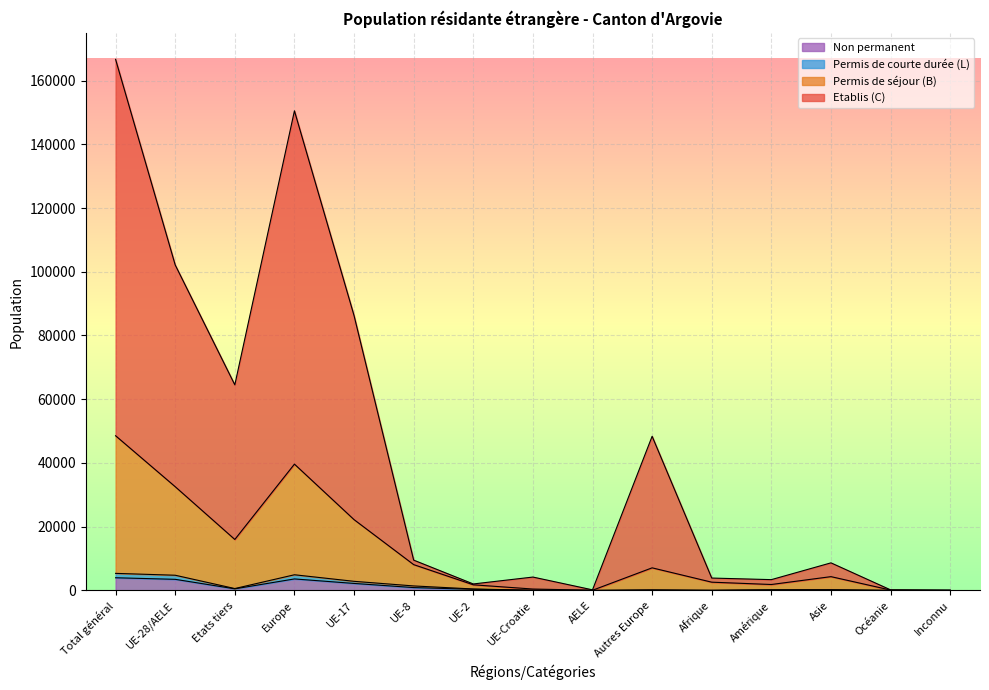

True or false: Non permanent and Permis de courte durée (L) cross at least once.

False